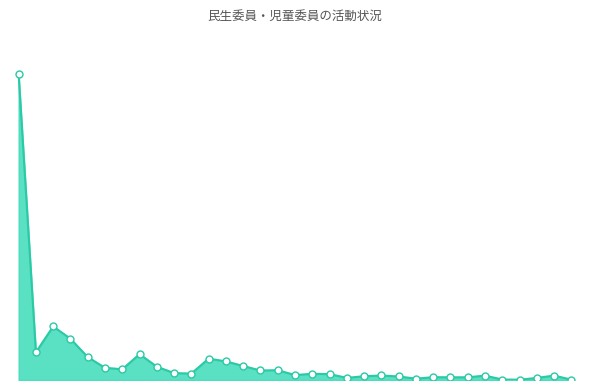

Is this an area chart (filled region under the line)?

Yes